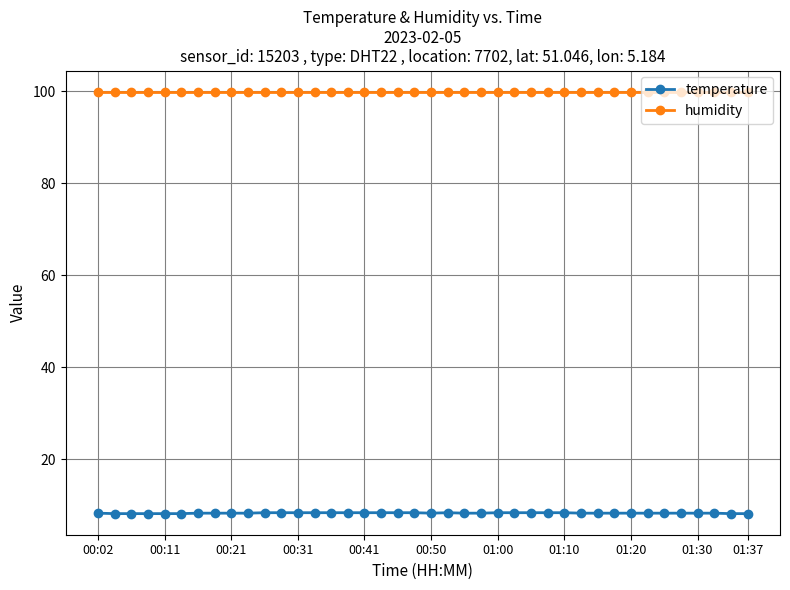

True or false: humidity and temperature cross at least once.

False